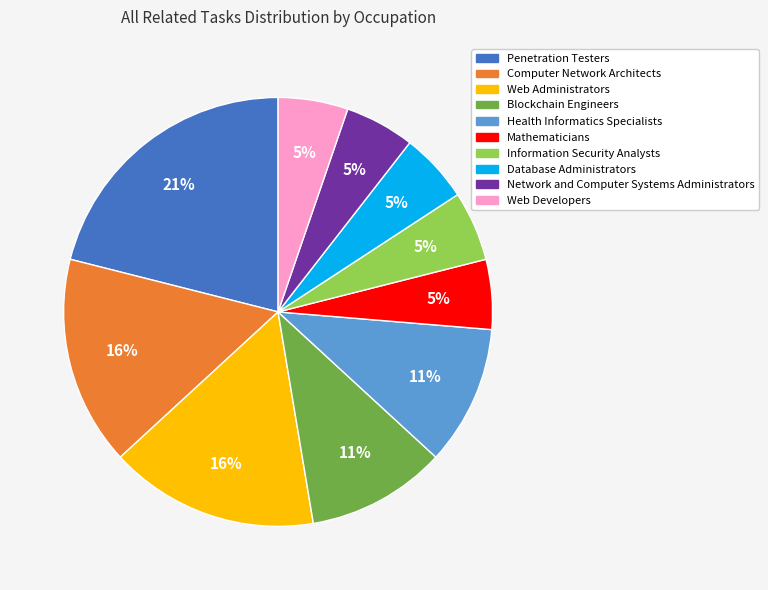

Is the sum of Health Informatics Specialists and Network and Computer Systems Administrators greater than half?

No